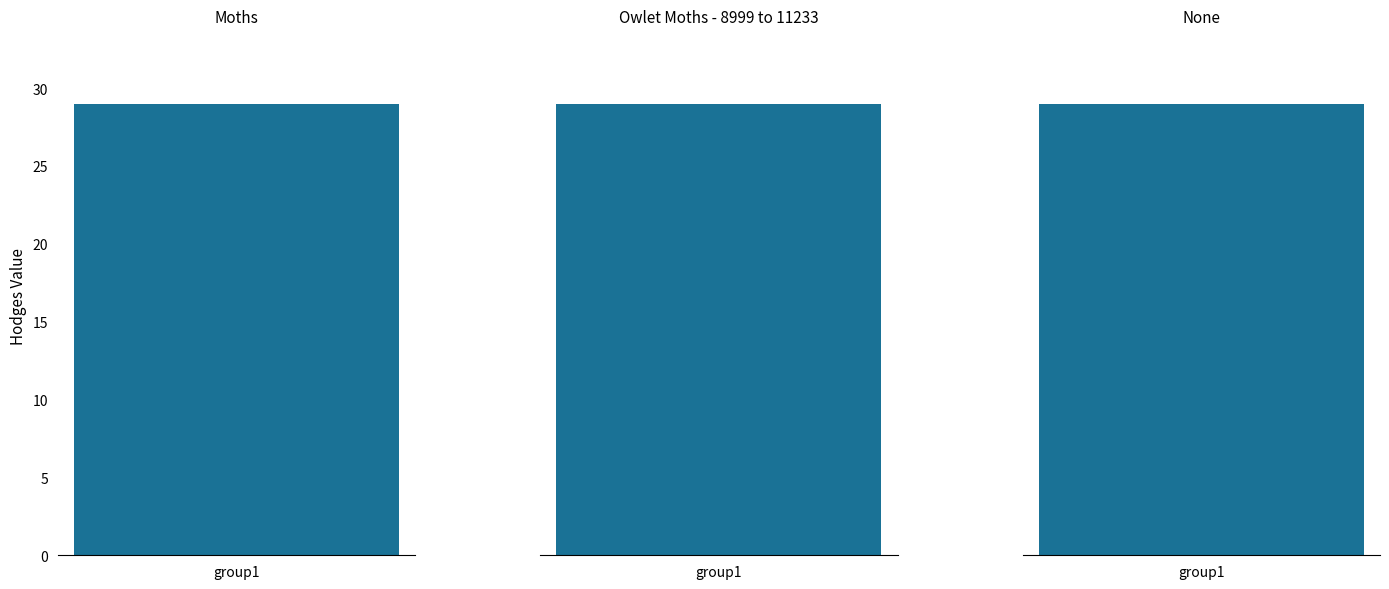

Rank the categories by value from lowest to highest.

Moths, Owlet Moths - 8999 to 11233, None